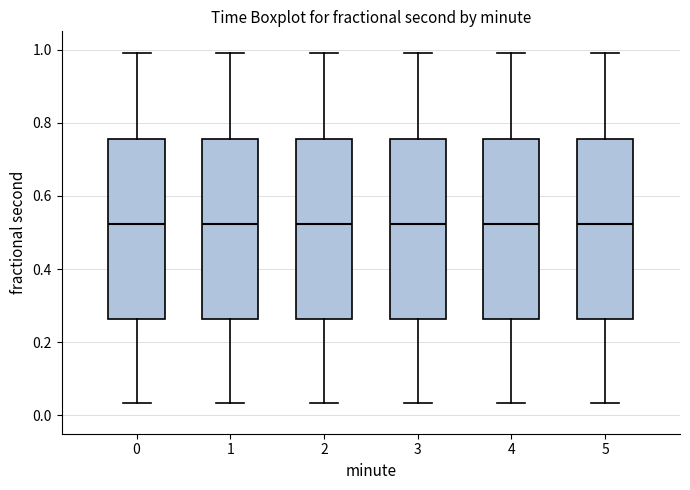

Reading left to right, read every box against the y-axis: the position of its median line, the range the box covers, and the ends of its whiskers. The values are not printed on the chart, so give them approximately, as read against the axis.

0: median 0.52, box 0.26 to 0.76, whiskers 0.04 to 1.00
1: median 0.52, box 0.26 to 0.76, whiskers 0.04 to 1.00
2: median 0.52, box 0.26 to 0.76, whiskers 0.04 to 1.00
3: median 0.52, box 0.26 to 0.76, whiskers 0.04 to 1.00
4: median 0.52, box 0.26 to 0.76, whiskers 0.04 to 1.00
5: median 0.52, box 0.26 to 0.76, whiskers 0.04 to 1.00